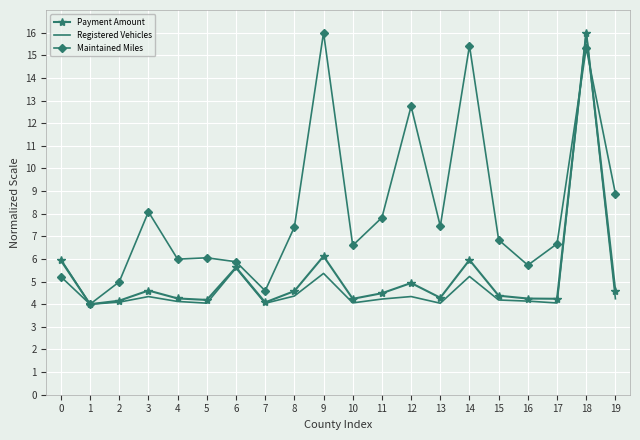

What is the minimum value shown in the chart?

4.0